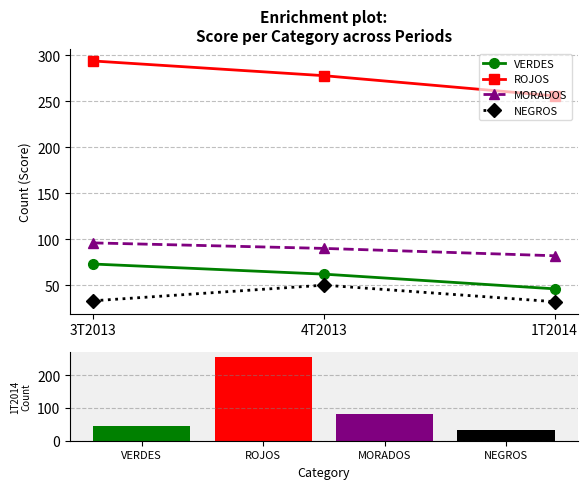

Which series has the largest total across all categories?

ROJOS